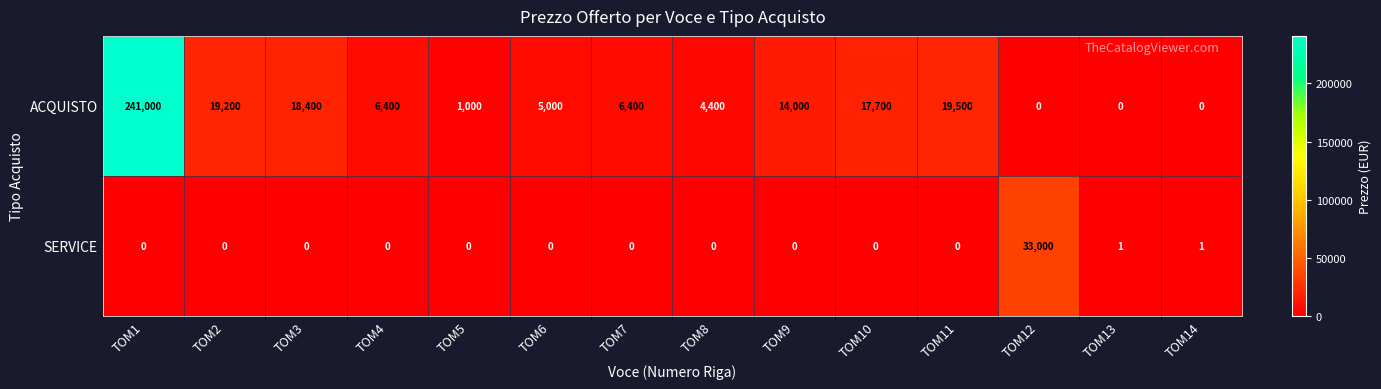

Which series has the widest spread of values?

ACQUISTO